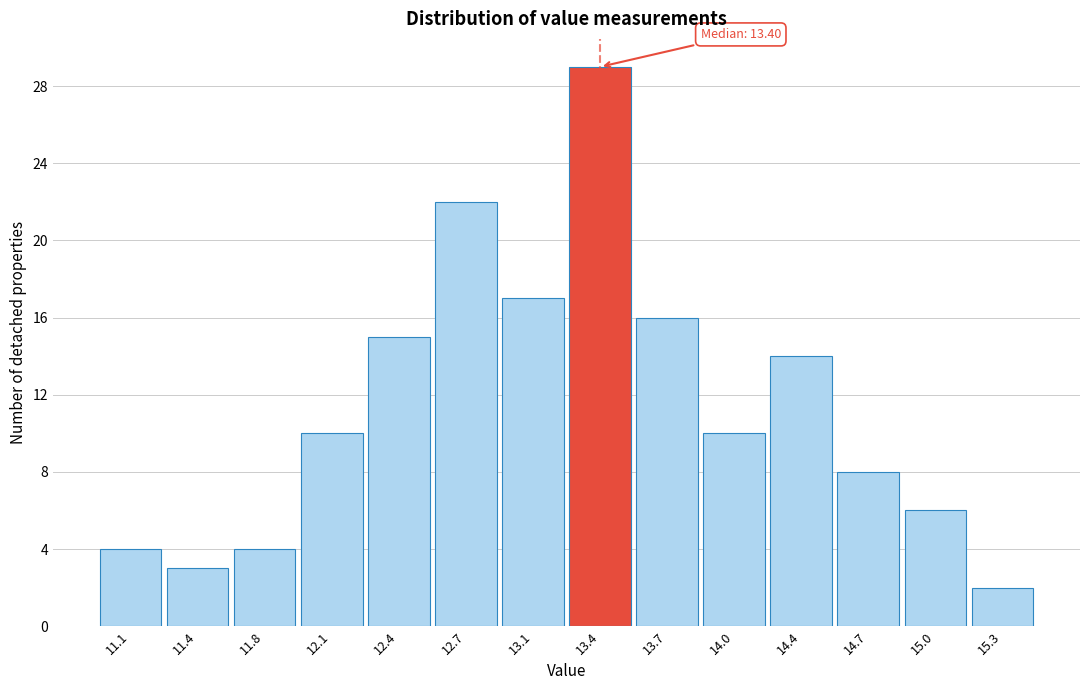

Reading left to right, list all the values displayed in this chart.

4	3	4	10	15	22	17	29	16	10	14	8	6	2